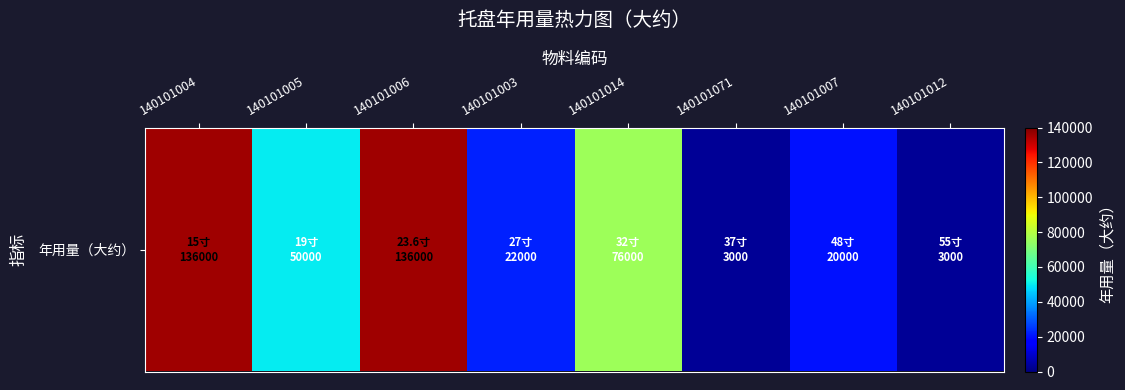

What is the greatest value displayed?

136000